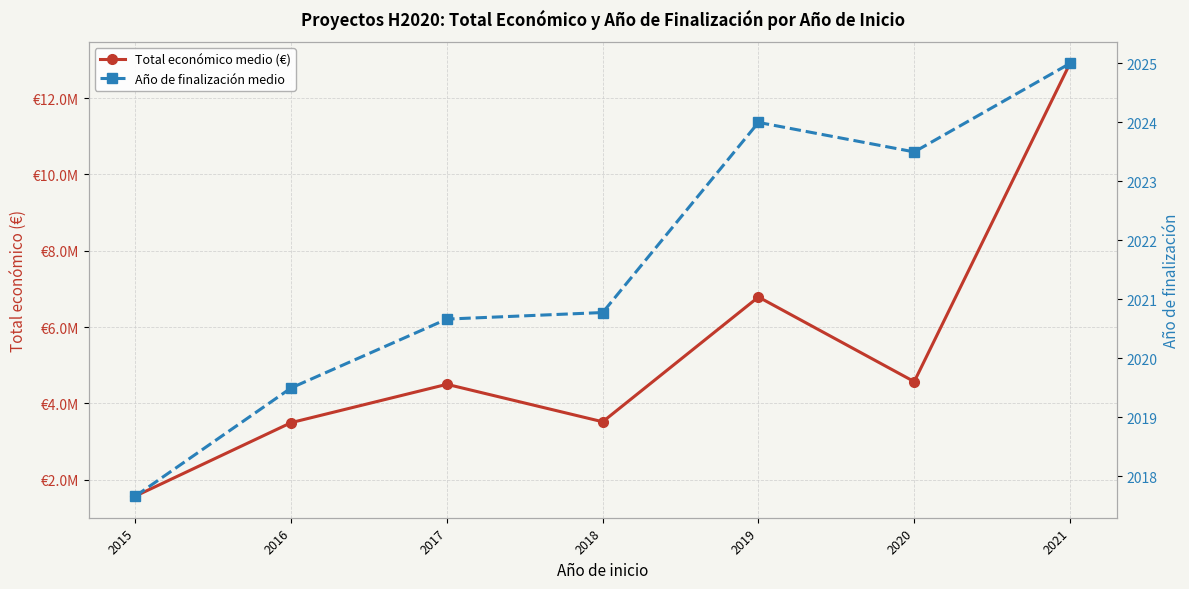

Does the chart display data point markers on the line(s)?

Yes